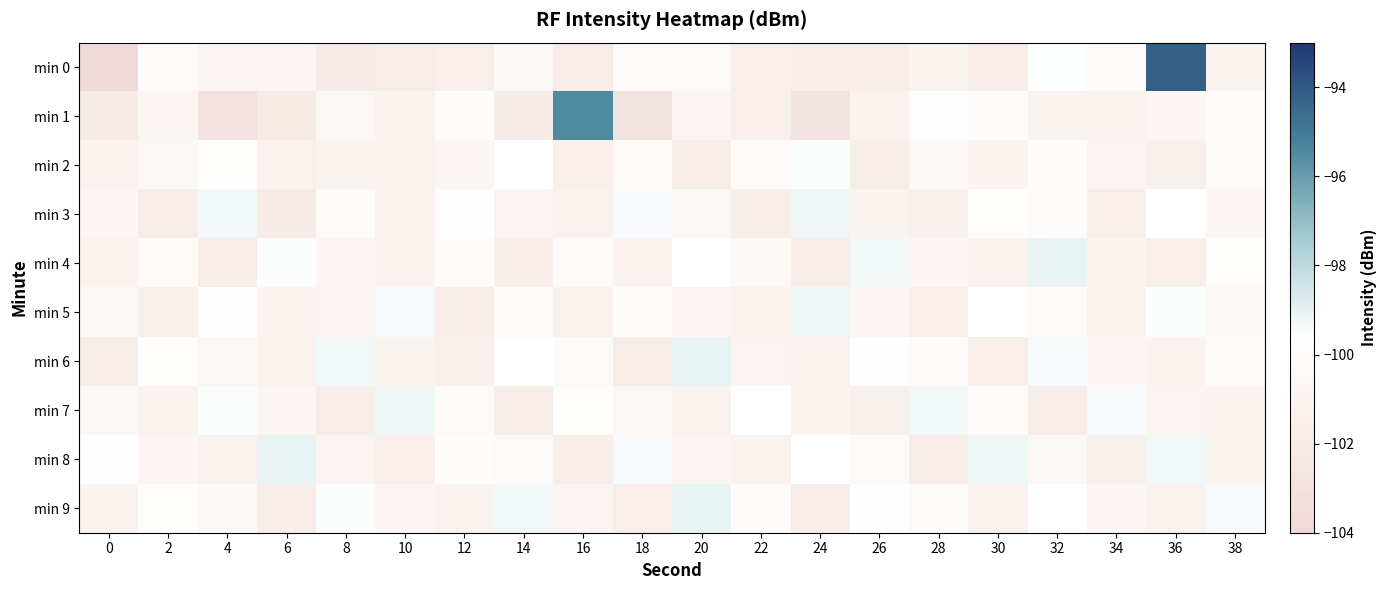

How many categories are shown in the chart?

20